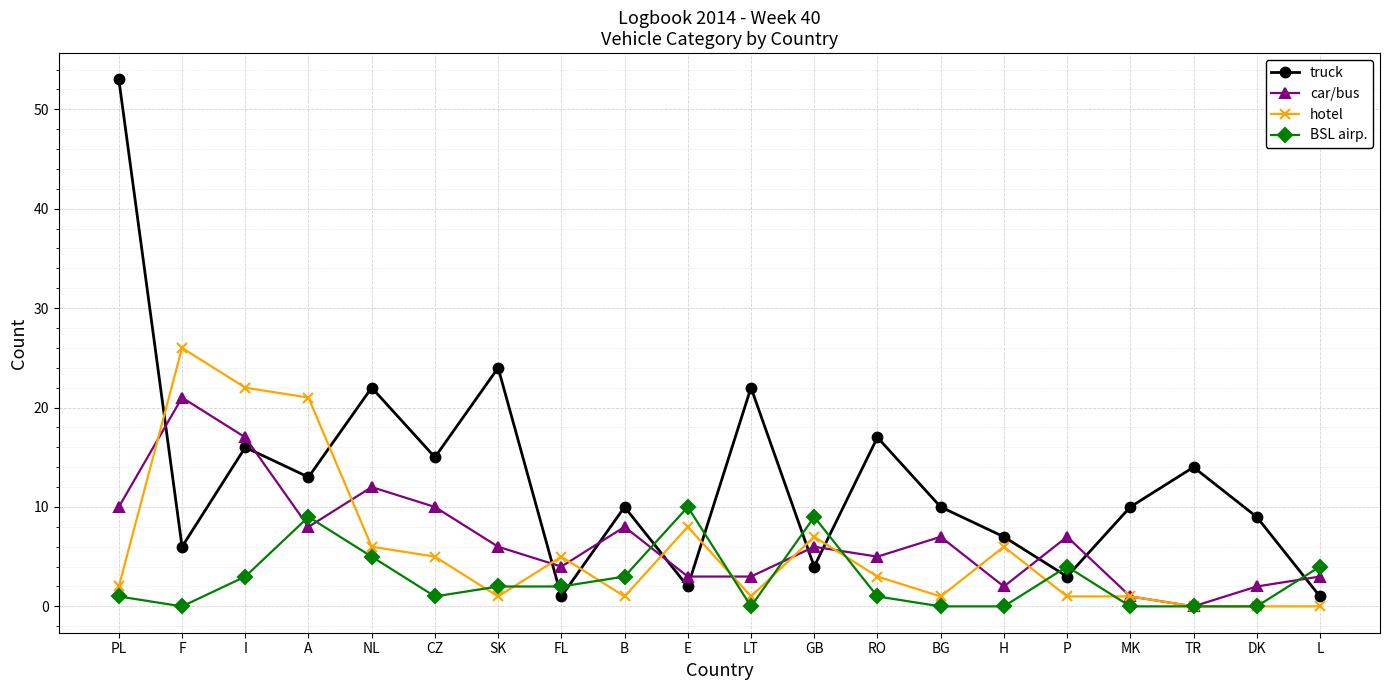

What are all the series names shown in the legend?

truck, car/bus, hotel, BSL airp.